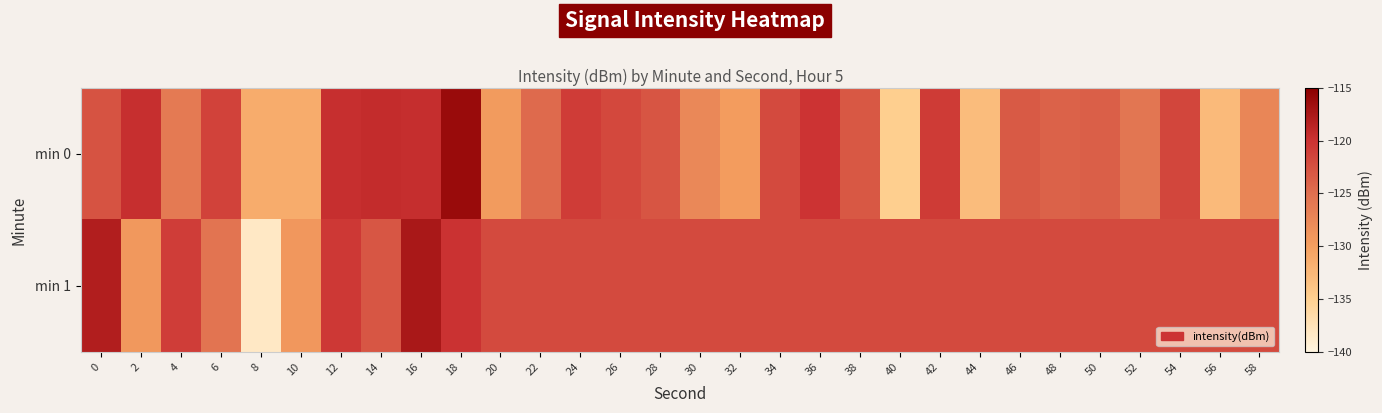

Reading left to right, extract all data points from this chart.

min 0: 0=-122.7	2=-119.7	4=-126.1	6=-121.3	8=-131.2	10=-131.2	12=-119.7	14=-119.3	16=-119.5	18=-116.2	20=-129.5	22=-124.5	24=-120.8	26=-121.8	28=-122.9	30=-127.5	32=-129.6	34=-122.0	36=-120.0	38=-123.0	40=-134.8	42=-120.7	44=-132.9	46=-123.3	48=-124.0	50=-123.6	52=-125.7	54=-121.6	56=-132.7	58=-127.3
min 1: 0=-118.0	2=-129.2	4=-120.9	6=-125.5	8=-138.3	10=-129.1	12=-120.5	14=-122.9	16=-117.4	18=-119.9	20=-122.0	22=-122.0	24=-122.0	26=-122.0	28=-122.0	30=-122.0	32=-122.0	34=-122.0	36=-122.0	38=-122.0	40=-122.0	42=-122.0	44=-122.0	46=-122.0	48=-122.0	50=-122.0	52=-122.0	54=-122.0	56=-122.0	58=-122.0